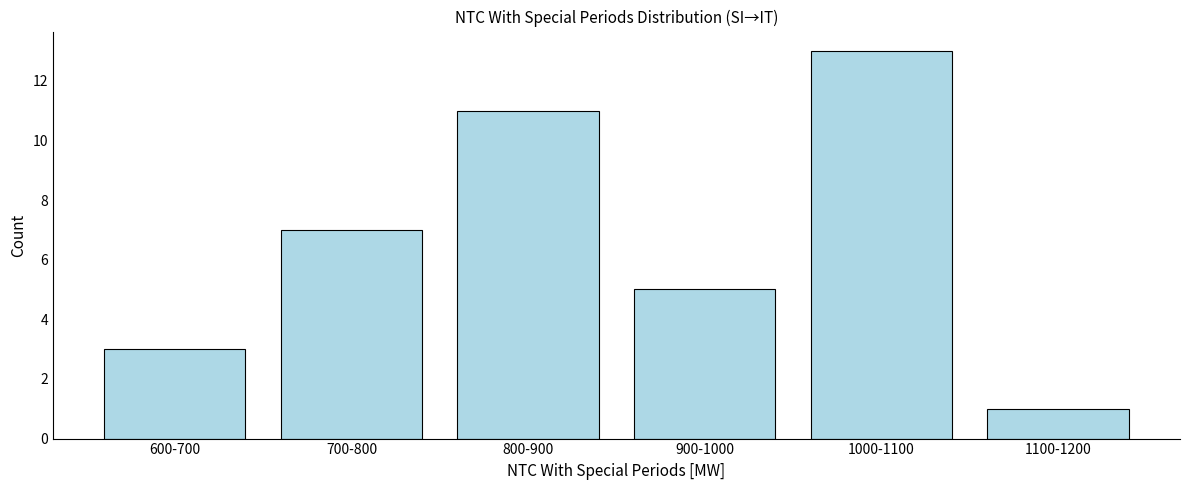

Reading right to left, what are all the values shown in this chart?

1	13	5	11	7	3